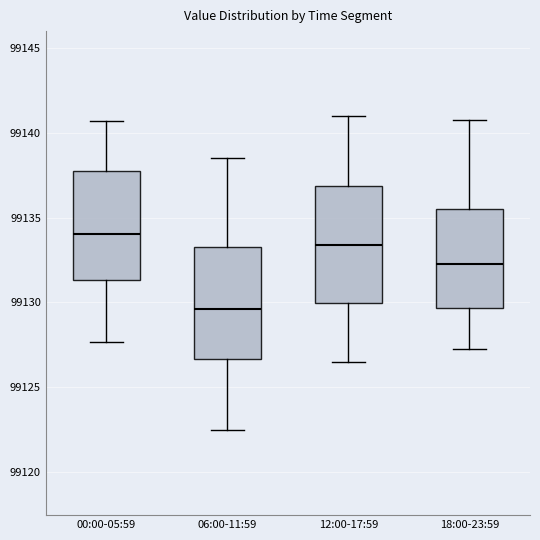

Where does the lower whisker of the box for 00:00-05:59 end on the y-axis? The values are not printed on the chart, so give them approximately, as read against the axis.

99127.5